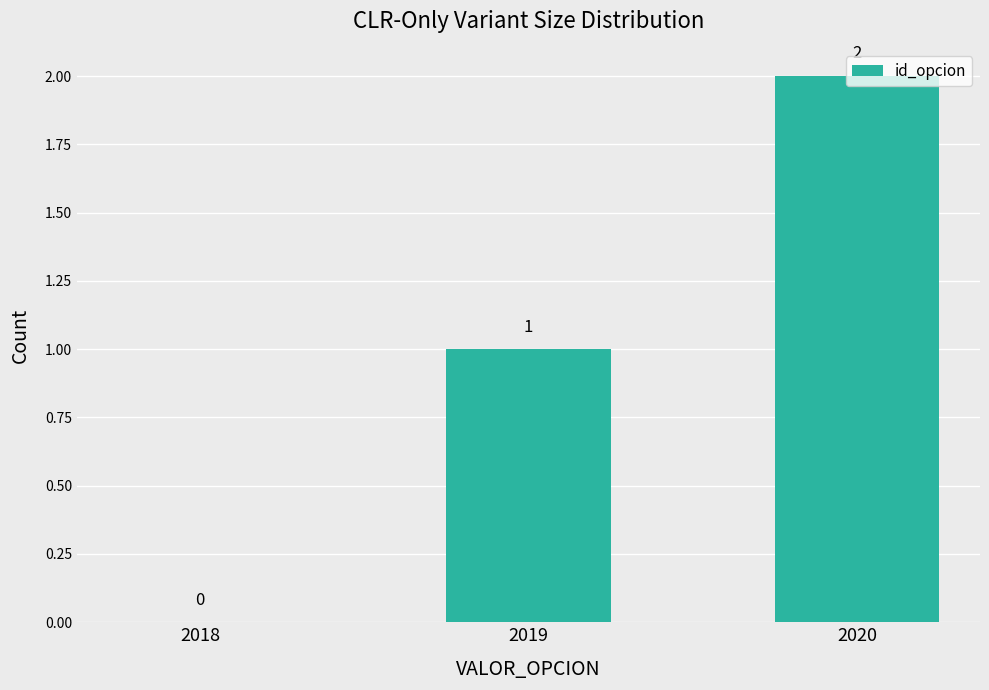

Which has a higher value, 2018 or 2020?

2020